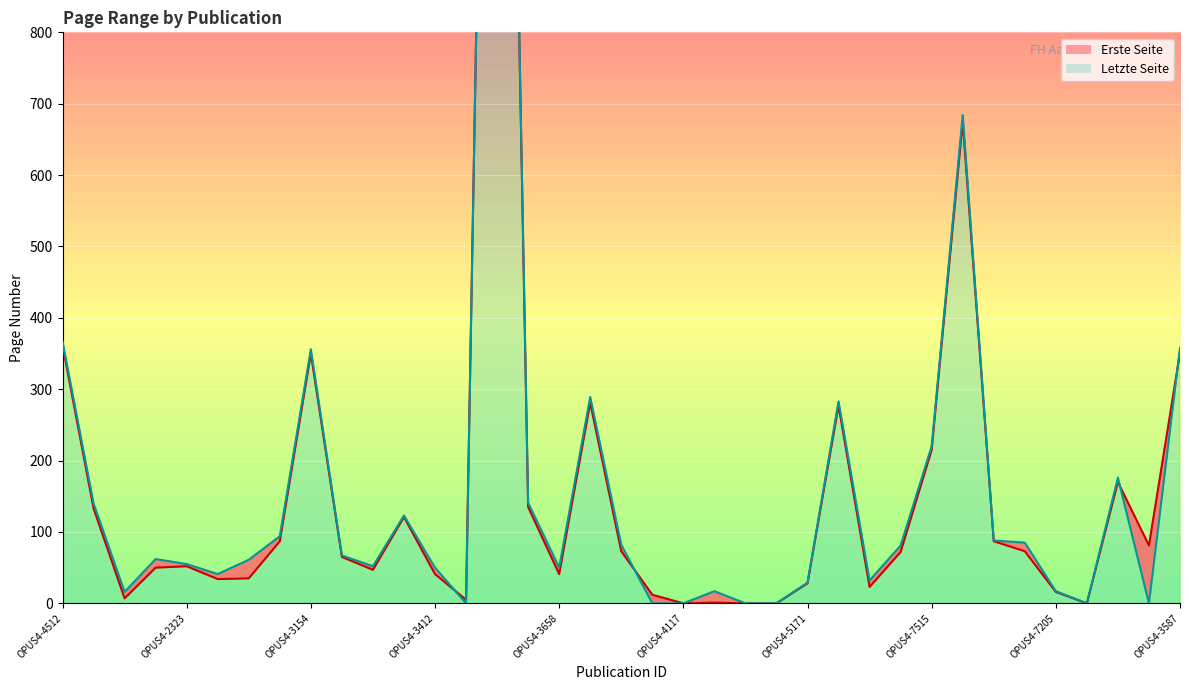

Which series has the largest range (max minus min)?

Letzte Seite